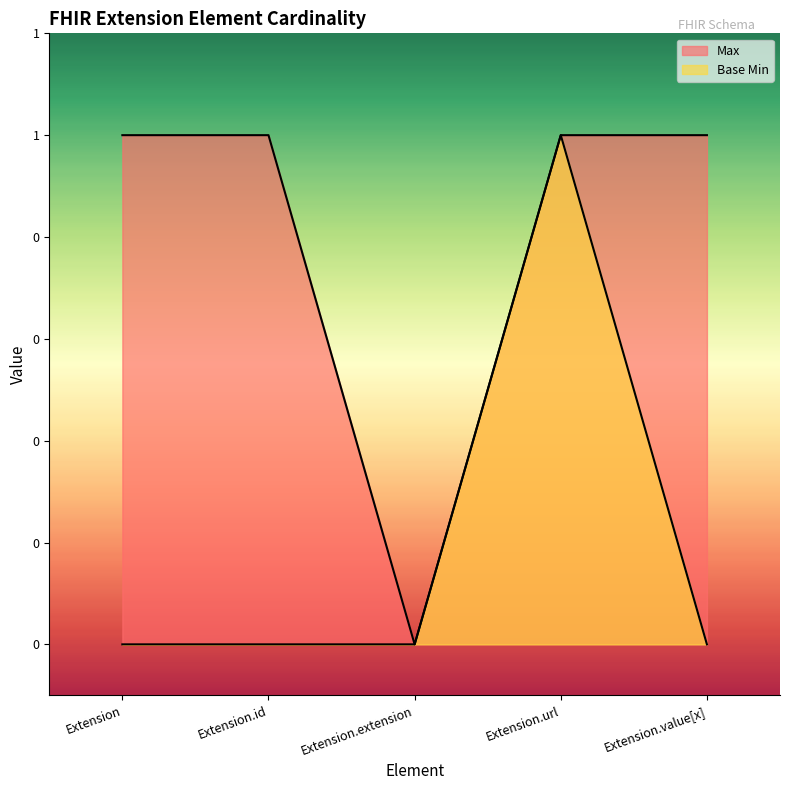

What is the sum of all Max values?

4